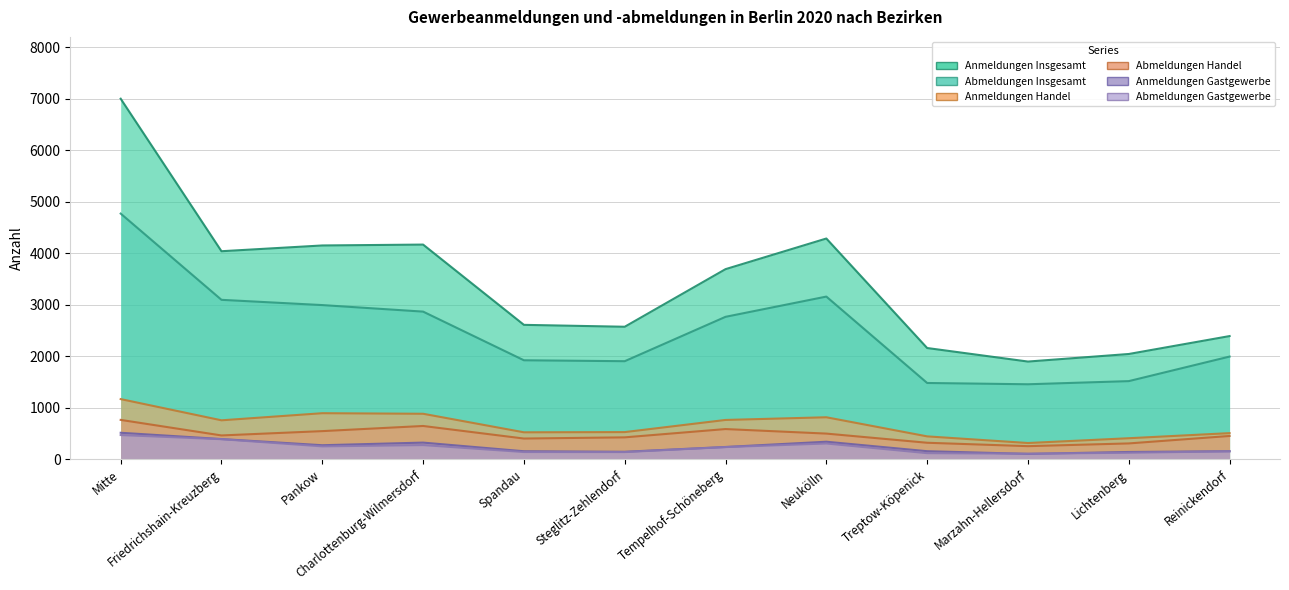

Reading left to right, extract all data points from this chart.

Anmeldungen Insgesamt: 6999	4037	4149	4166	2607	2570	3689	4284	2157	1894	2041	2389
Anmeldungen Handel: 1165	753	891	880	520	524	760	812	441	312	405	504
Anmeldungen Gastgewerbe: 511	389	269	320	152	142	235	337	153	101	138	153
Abmeldungen Insgesamt: 4768	3093	2991	2864	1919	1901	2763	3156	1478	1453	1514	1991
Abmeldungen Handel: 761	459	543	643	399	422	583	495	317	251	304	449
Abmeldungen Gastgewerbe: 467	386	247	272	137	136	233	303	115	105	123	151